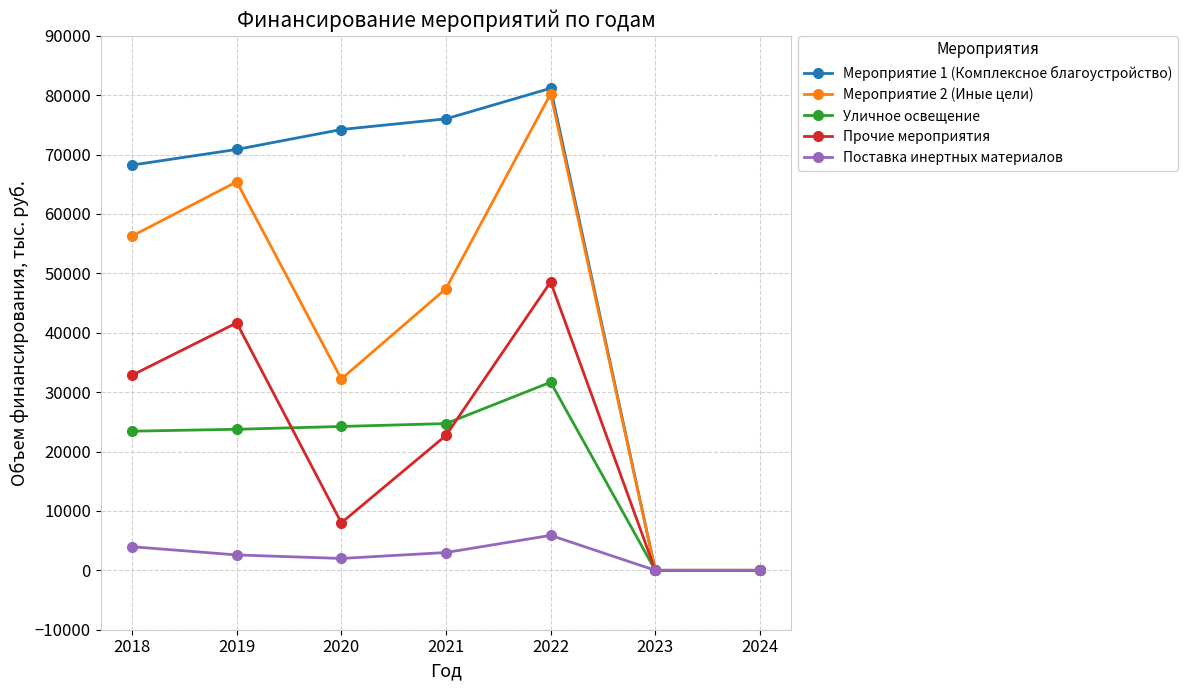

What is the average value of the Мероприятие 1 (Комплексное благоустройство) series?

52933.1